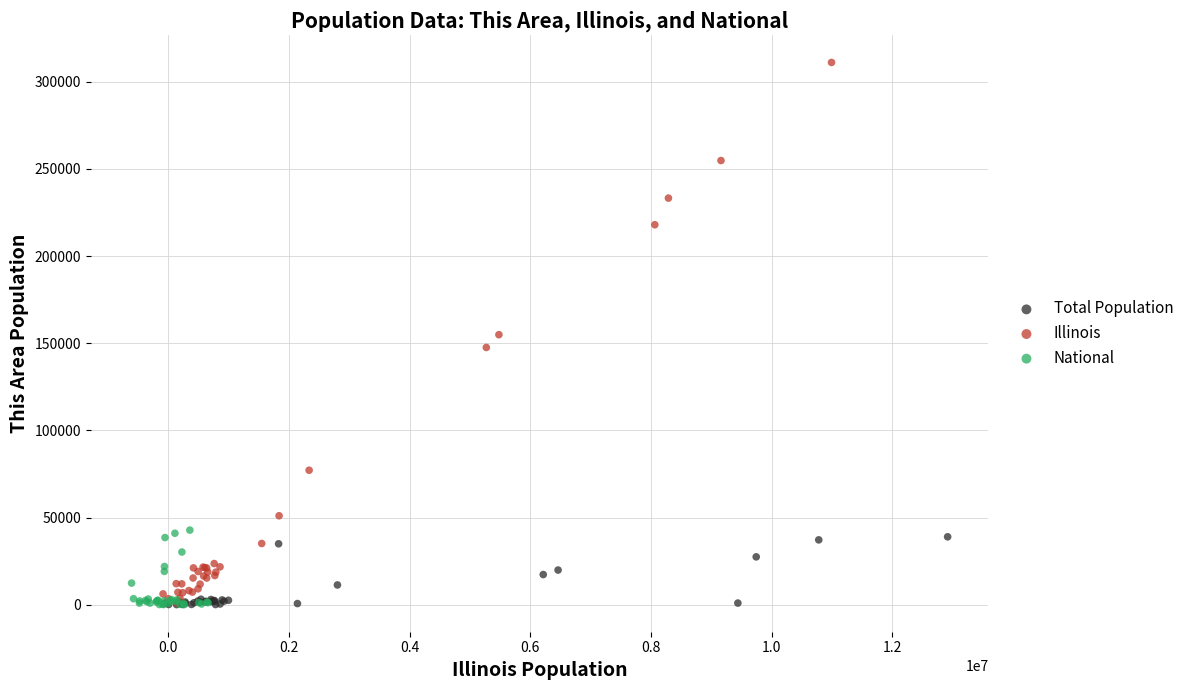

Which series reaches the maximum Y coordinate?

Illinois